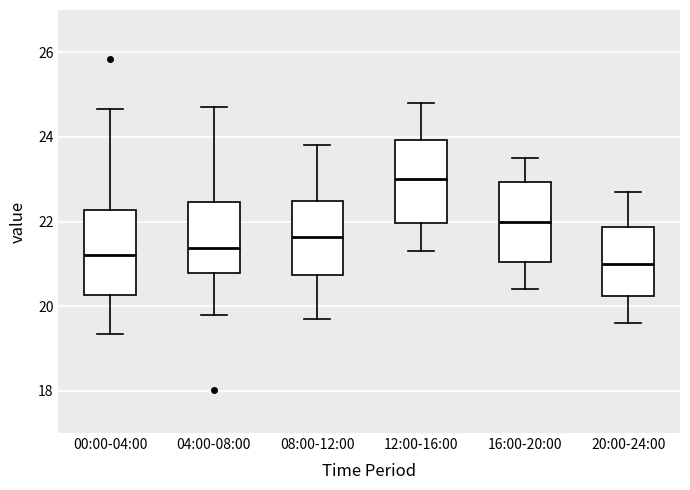

Reading left to right, transcribe this box plot: for each box, give where its median line is, the range the box spans, and where its two whiskers end, as read against the y-axis. The values are not printed on the chart, so give them approximately, as read against the axis.

00:00-04:00: median 21.2, box 20.2 to 22.2, whiskers 19.4 to 24.6
04:00-08:00: median 21.4, box 20.8 to 22.4, whiskers 19.8 to 24.8
08:00-12:00: median 21.6, box 20.8 to 22.4, whiskers 19.8 to 23.8
12:00-16:00: median 23.0, box 22.0 to 24.0, whiskers 21.4 to 24.8
16:00-20:00: median 22.0, box 21.0 to 23.0, whiskers 20.4 to 23.6
20:00-24:00: median 21.0, box 20.2 to 21.8, whiskers 19.6 to 22.8